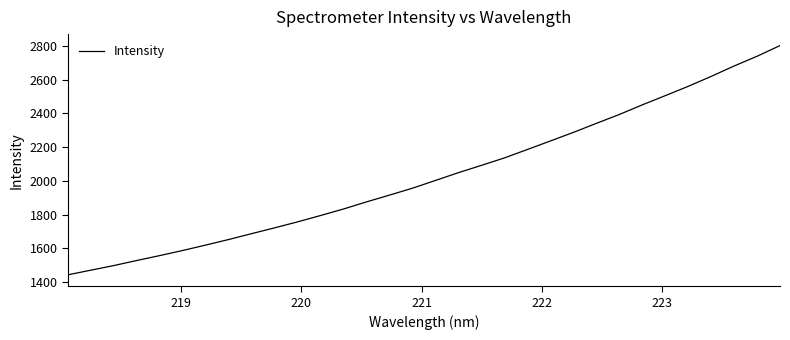

What is the minimum value shown in the chart?

1443.1